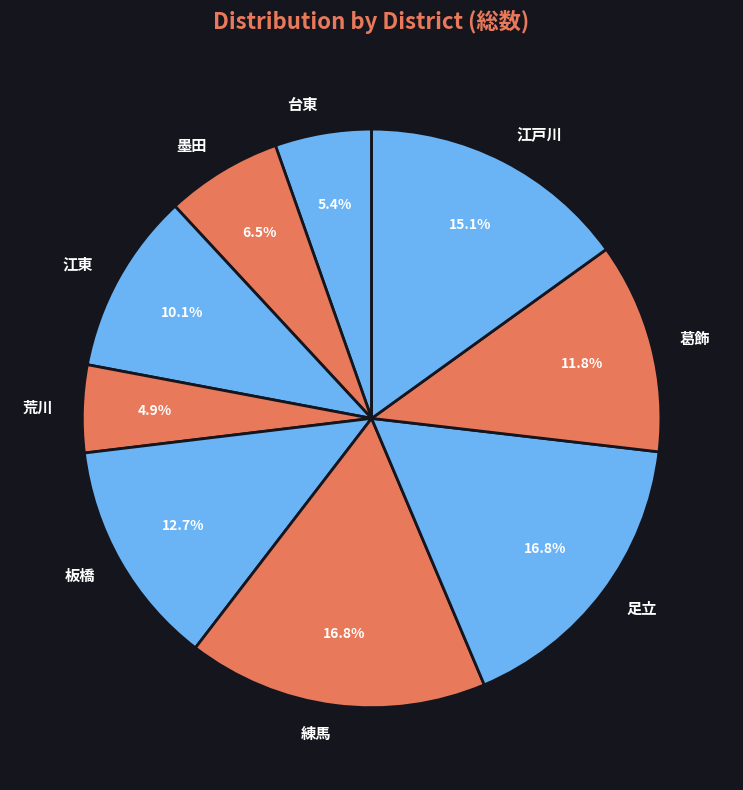

To the nearest percent, what is the difference between the largest and smallest slice percentages?

12%